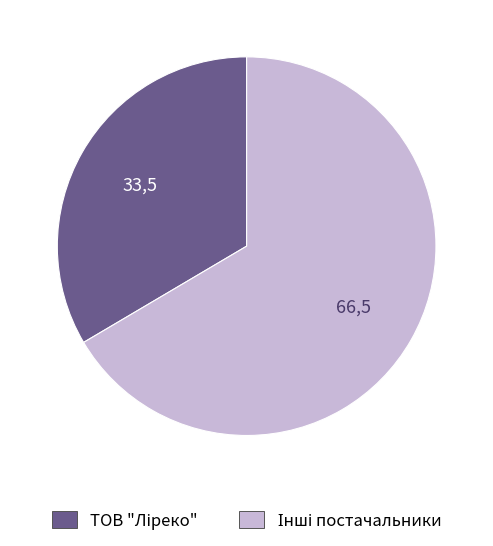

Is there any slice that represents more than half of the pie?

Yes